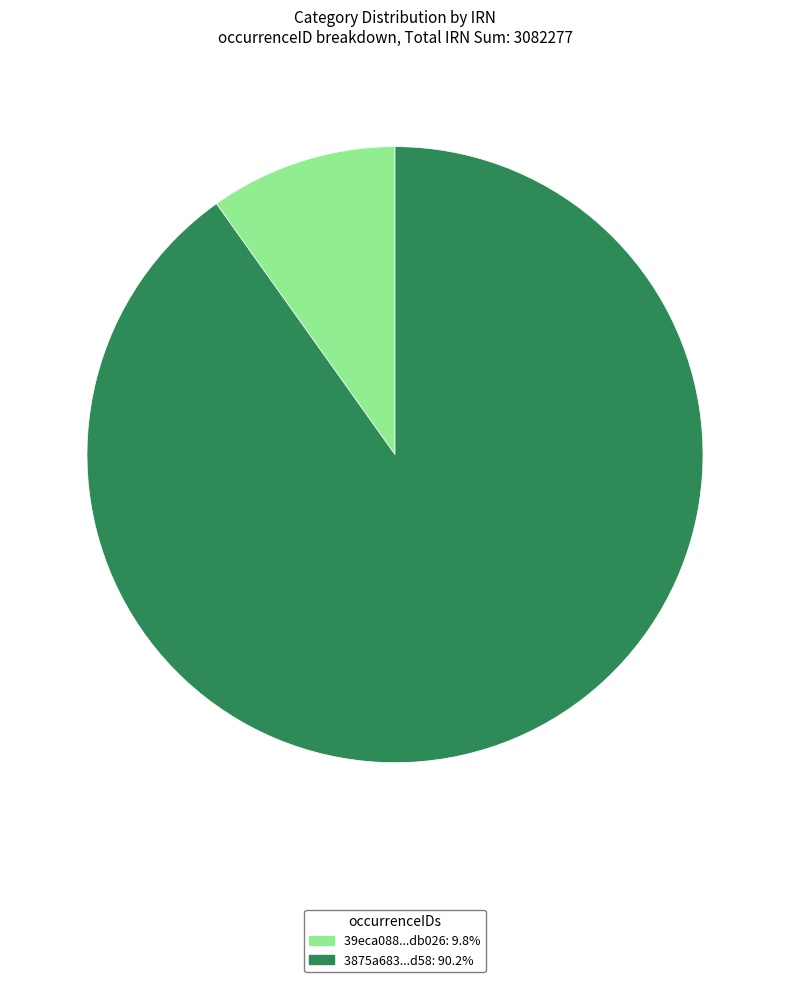

What is the ratio of the value at 3875a683...d58: 90.2% to the value at 39eca088...db026: 9.8%?

9.2